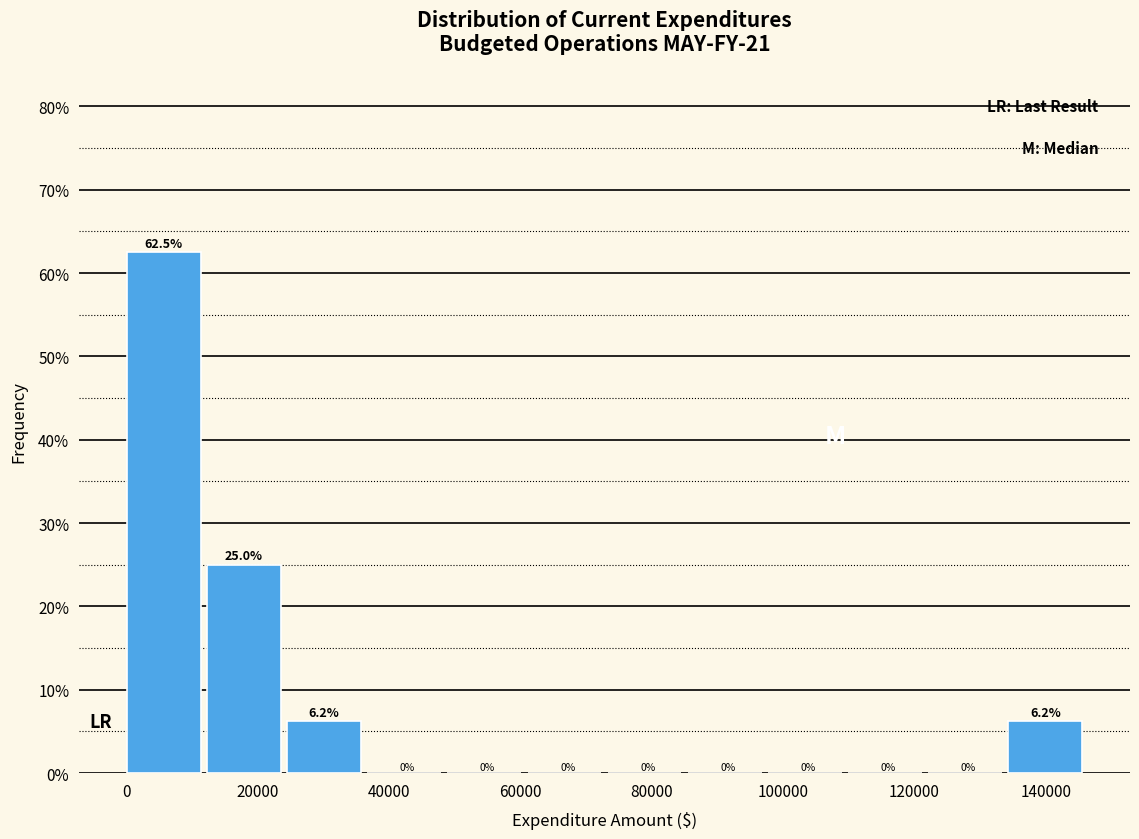

How tall is the bar that spans 0 to 12000 on the x-axis? The bar edges are not printed on the chart, so give them approximately, as read against the axis.

62.5